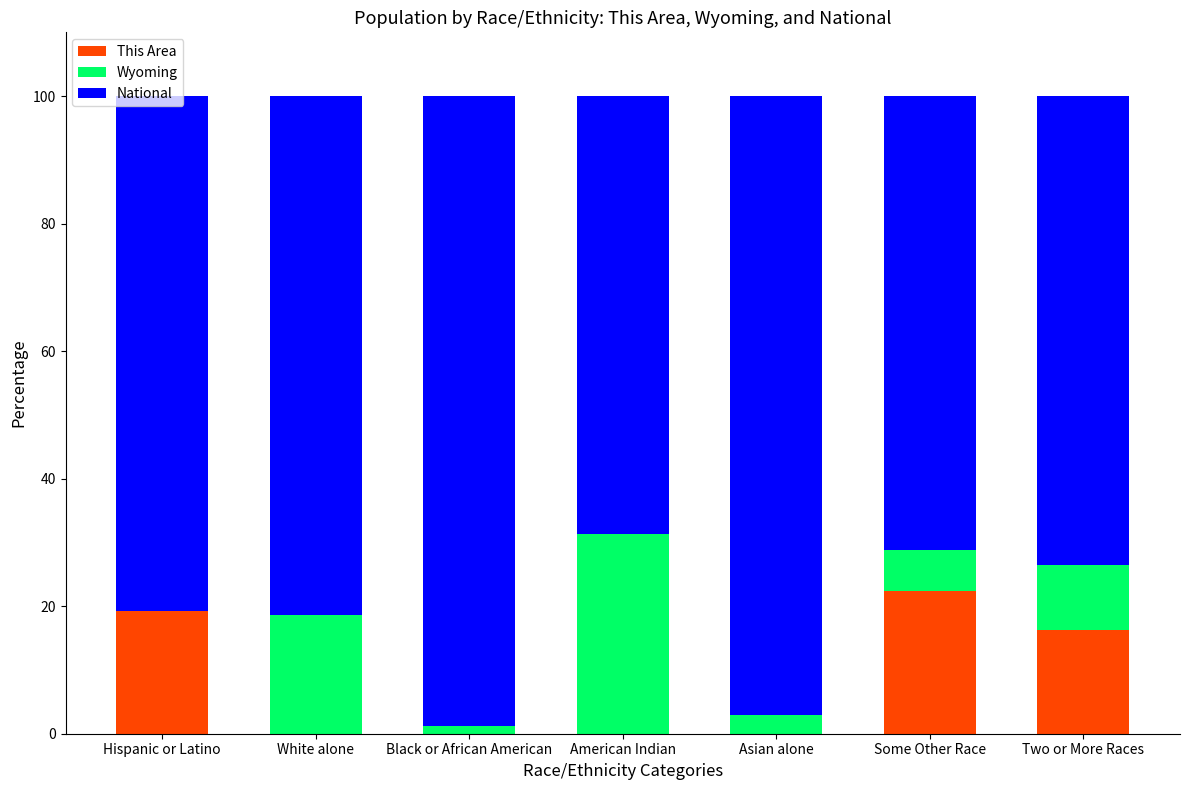

What is the total value across all series at Two or More Races?

100.0